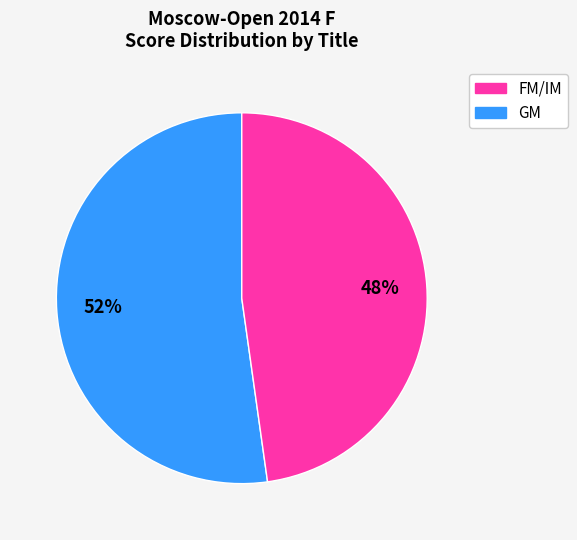

To the nearest percent, what is the average slice percentage?

50%